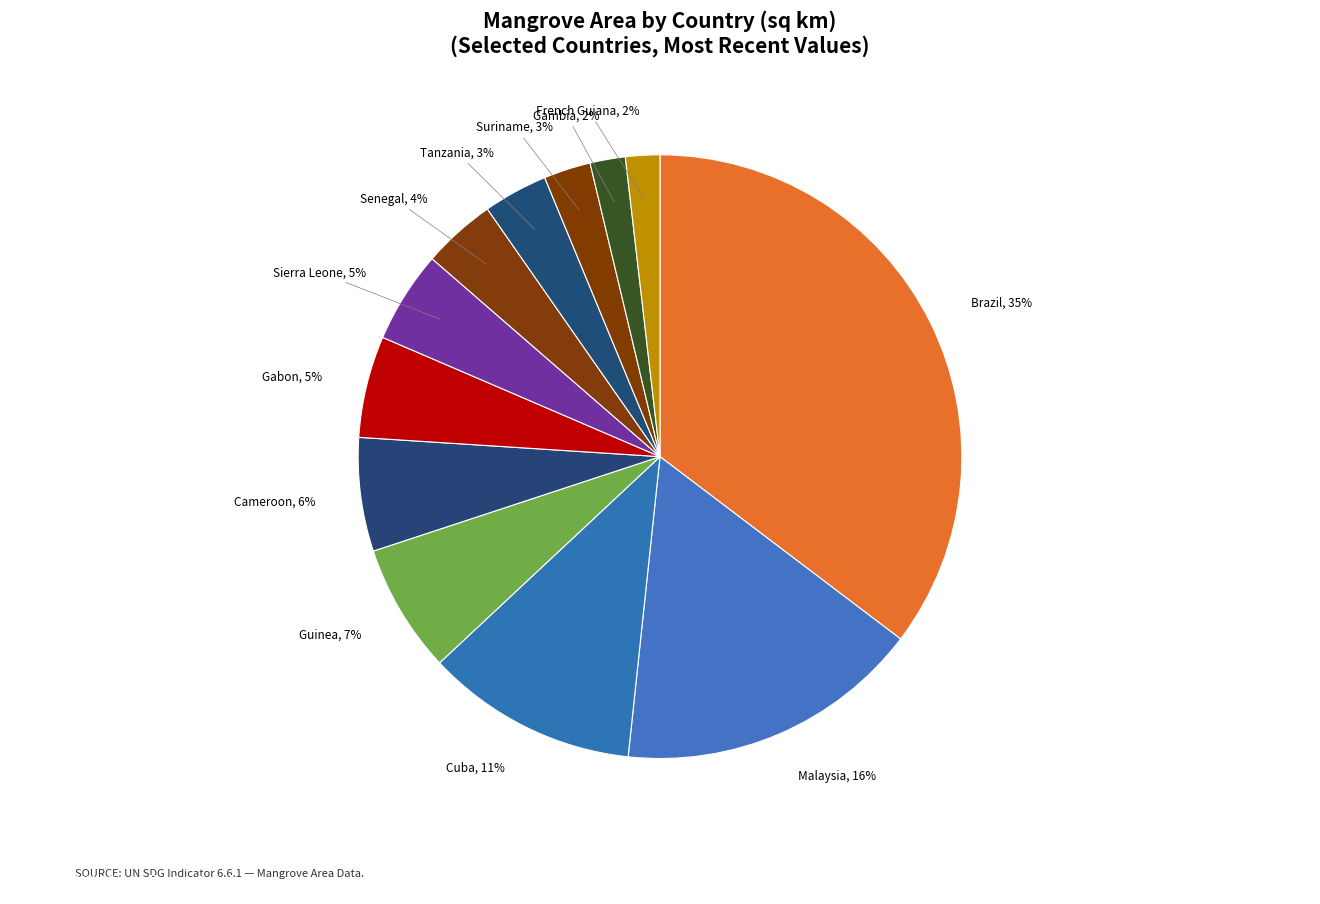

Combined, do Brazil and Malaysia account for over 50%?

Yes